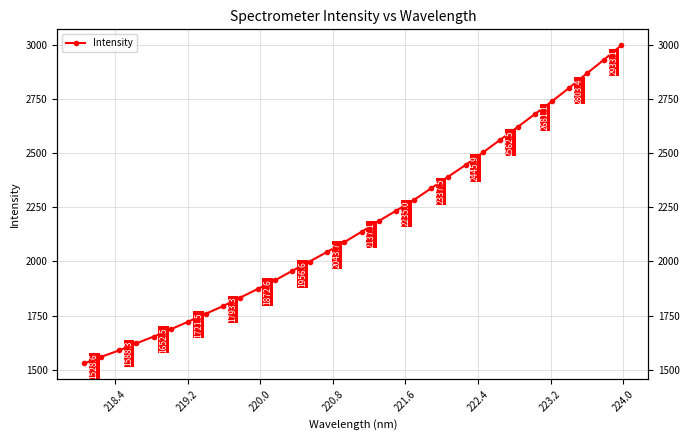

Reading left to right, extract all data points from this chart.

1528.6	1559.4	1588.3	1621.1	1652.5	1686.4	1721.5	1757.9	1793.3	1833.0	1872.6	1912.6	1956.6	1999.5	2043.7	2089.1	2137.1	2187.0	2235.0	2283.2	2337.5	2392.0	2445.9	2503.6	2562.5	2621.0	2681.1	2741.0	2803.4	2869.1	2933.1	2999.4